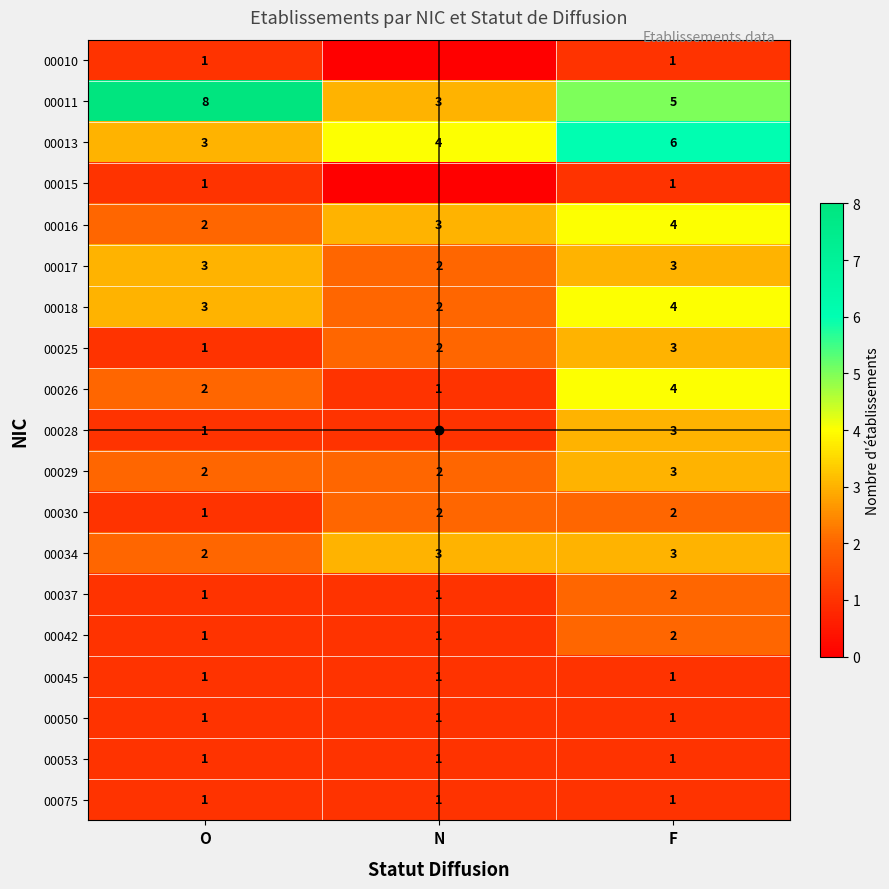

The value of 00010 at F is 0. True or false?

False